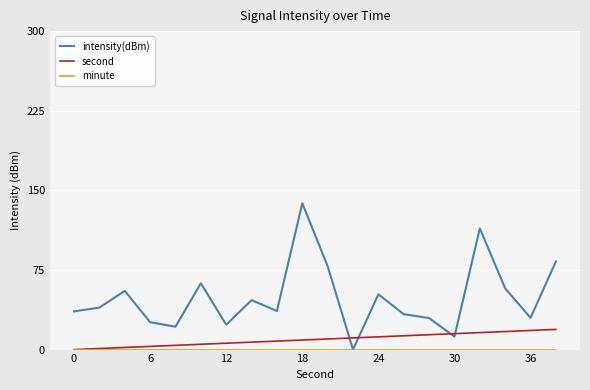

What is the highest value of the second series?

19.0